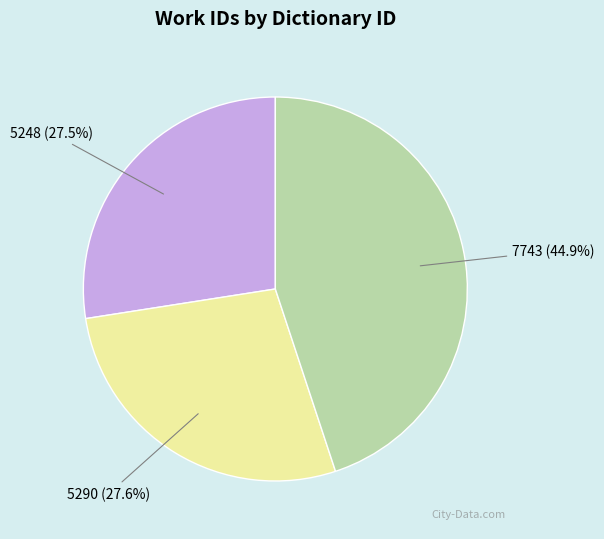

Is the sum of 5248 and 5290 greater than half?

Yes